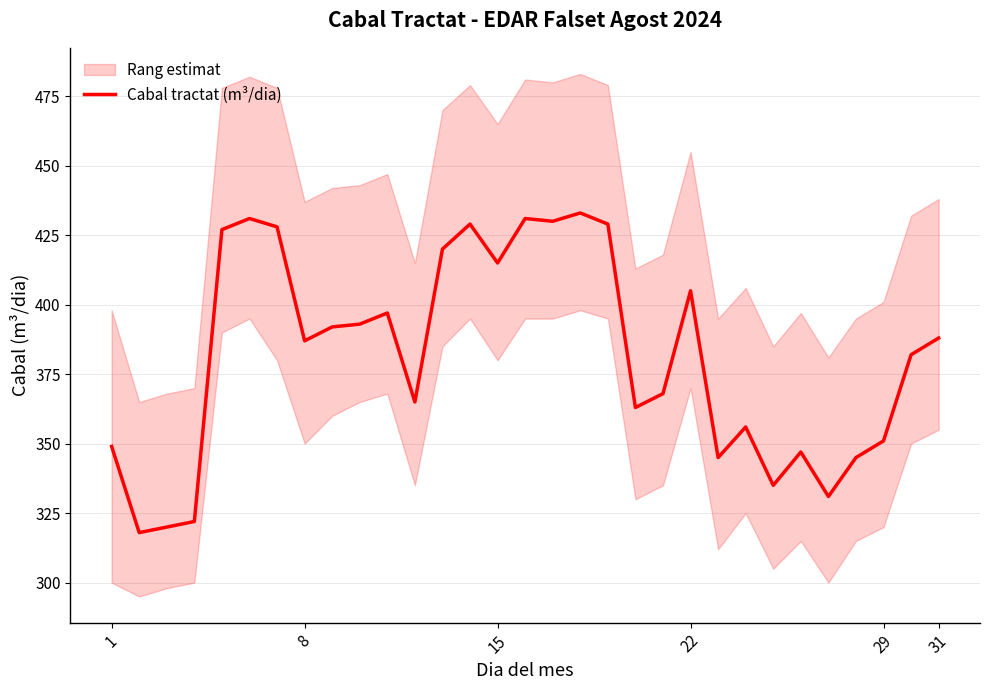

Reading left to right, list all the values displayed in this chart.

349	318	320	322	427	431	428	387	392	393	397	365	420	429	415	431	430	433	429	363	368	405	345	356	335	347	331	345	351	382	388